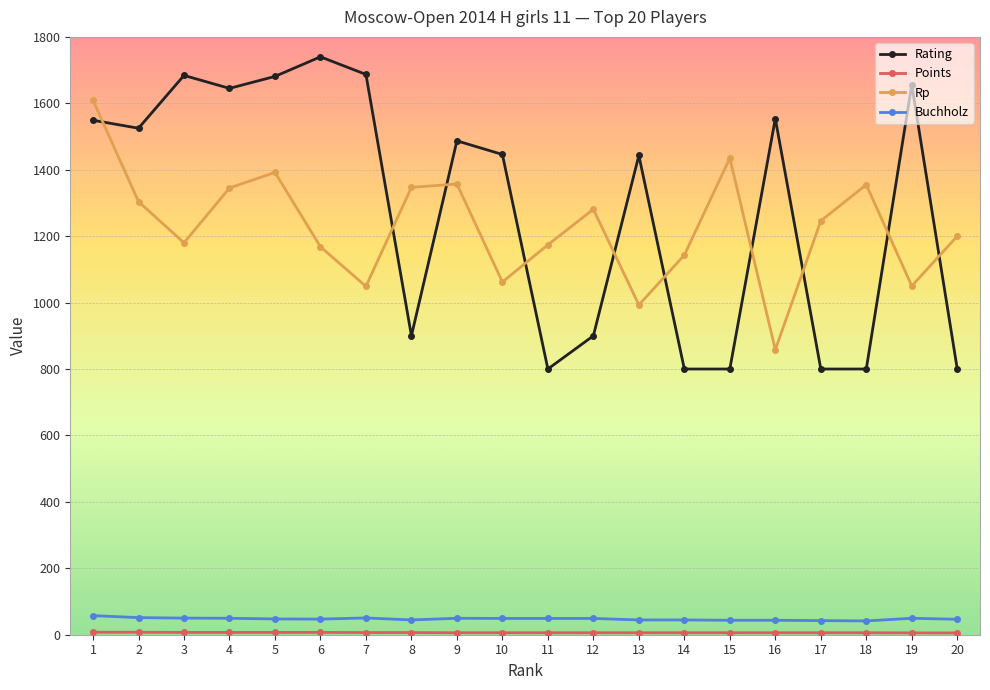

Which series has the widest spread of values?

Rating